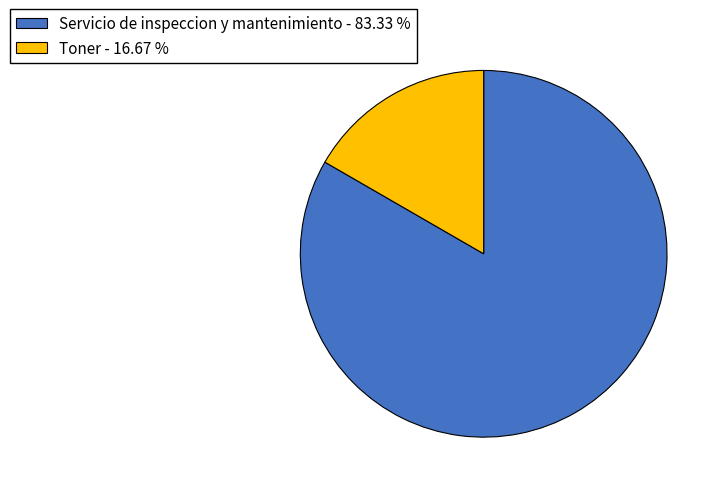

Which slice is the largest?

Servicio de inspeccion y mantenimiento